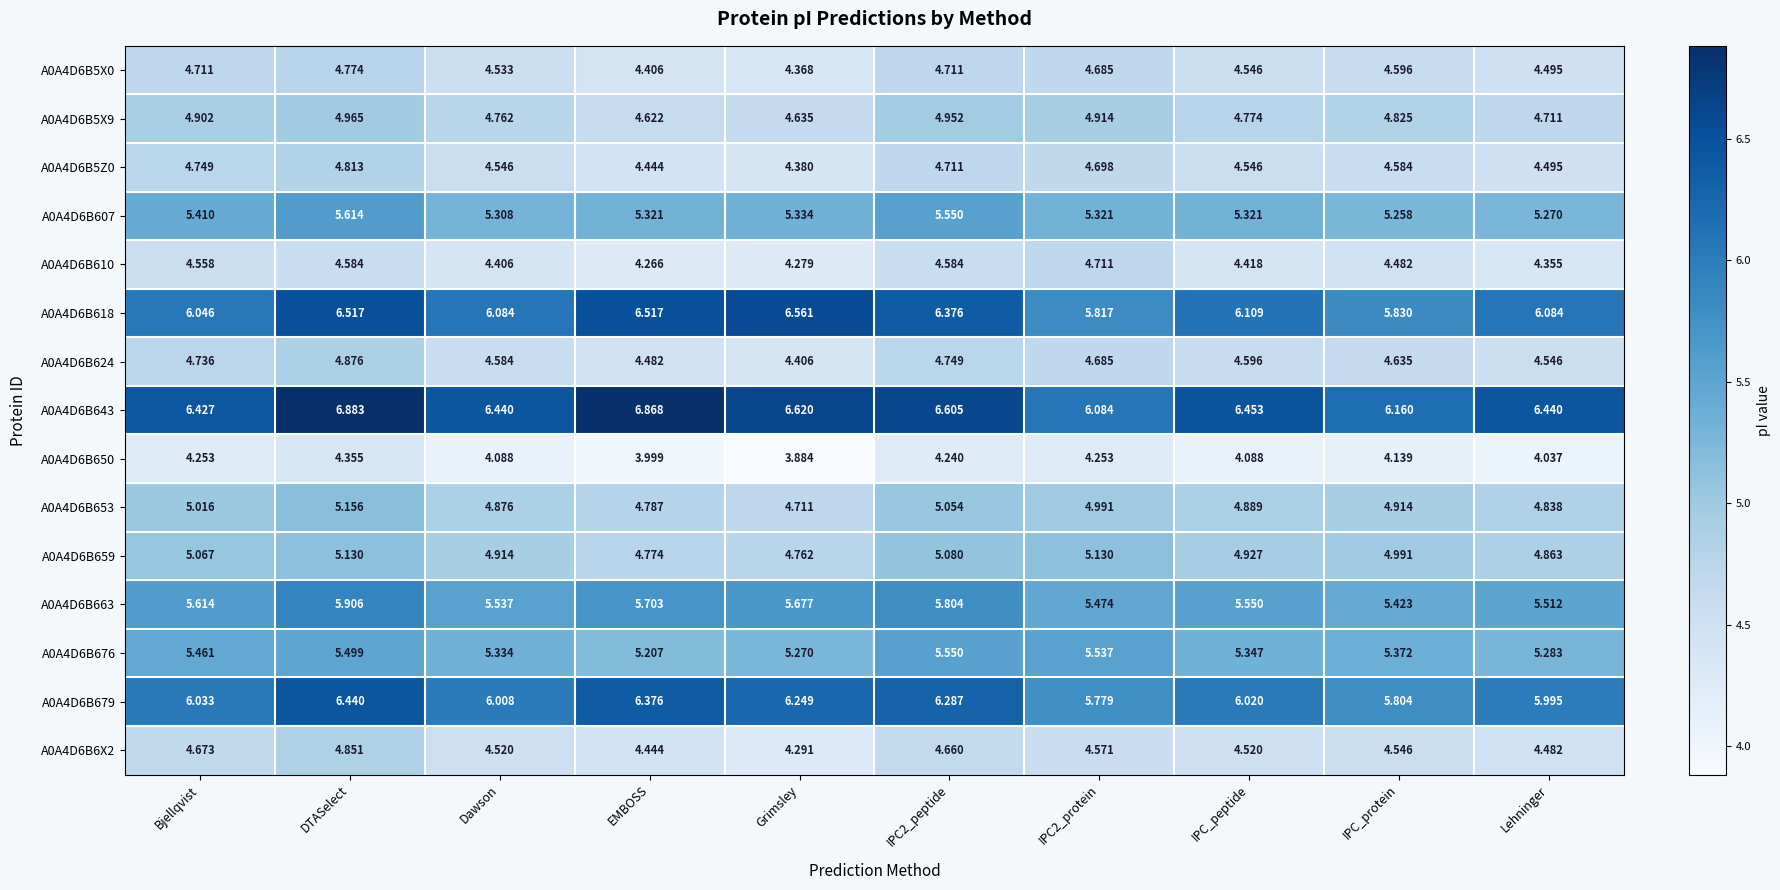

At which label is A0A4D6B659 closest to 4?

Grimsley